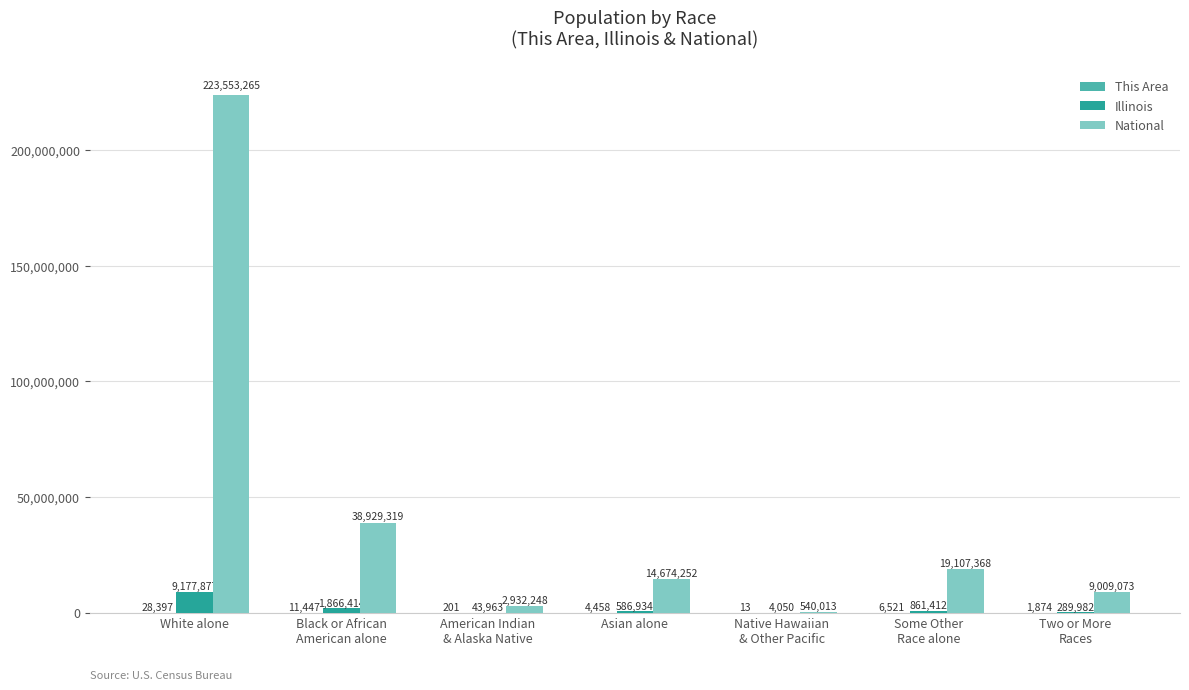

Count the number of data series in this chart.

3